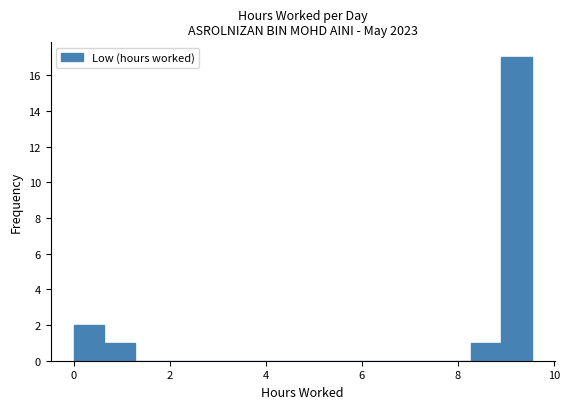

Read against the x-axis, roughly where is the centre of the tallest bar?

9.2